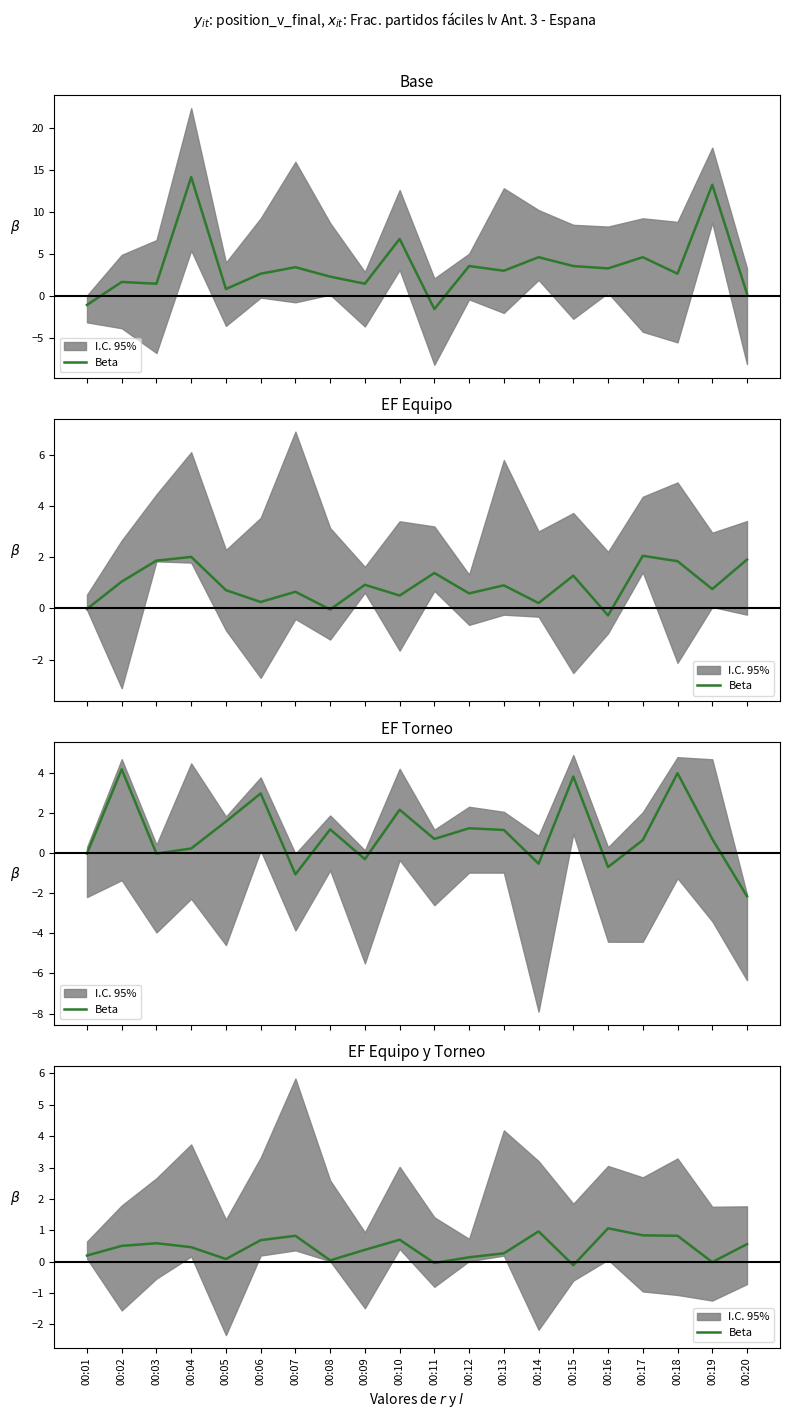

How many values are below 0?

3